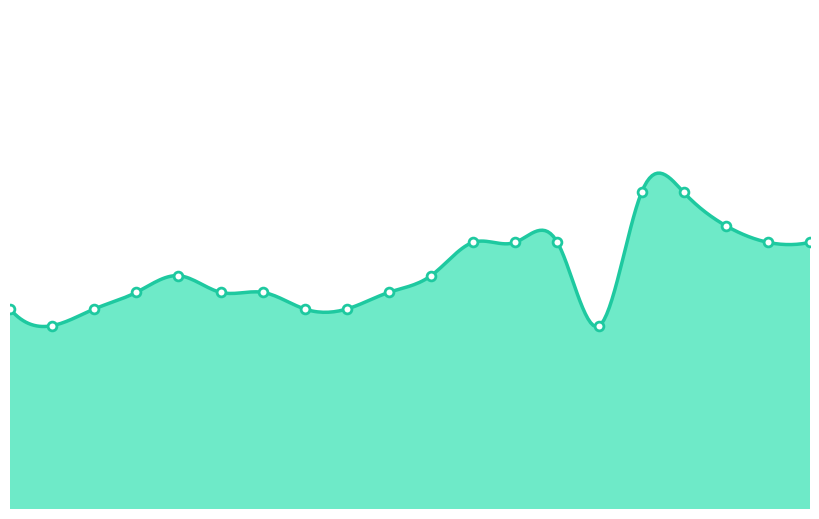

Approximately how many times larger is the value at 00:19 compared to 00:36?

0.9